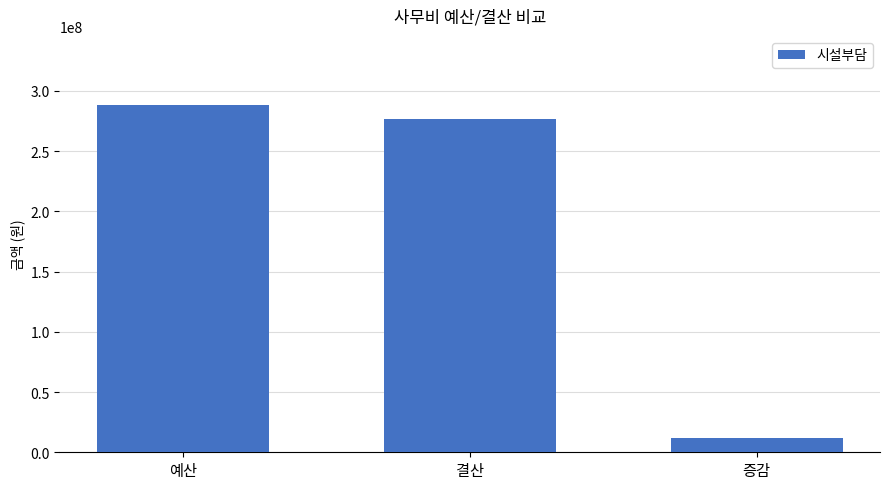

Count the number of data series in this chart.

1